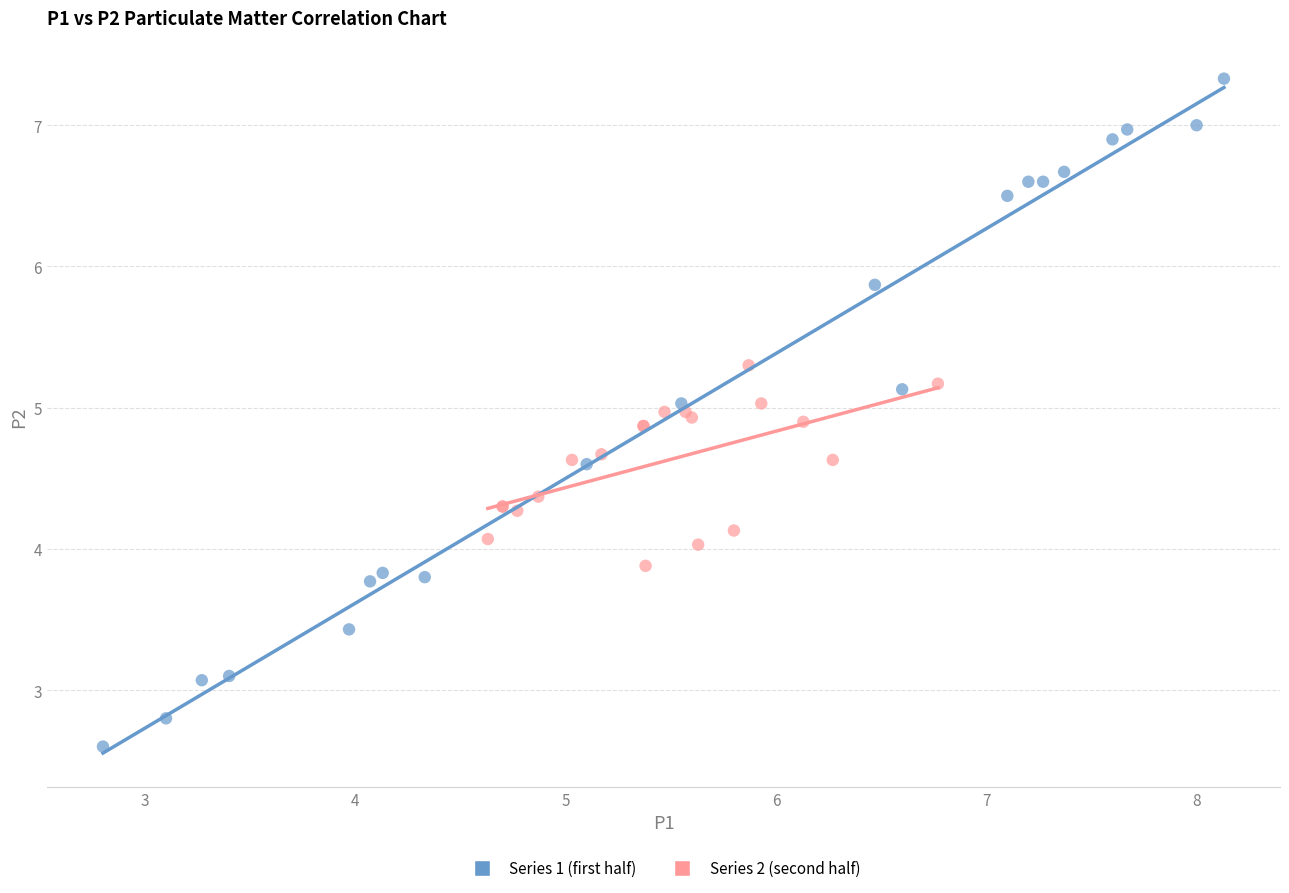

Which series contains the lowest Y value?

Series 1 (first half)